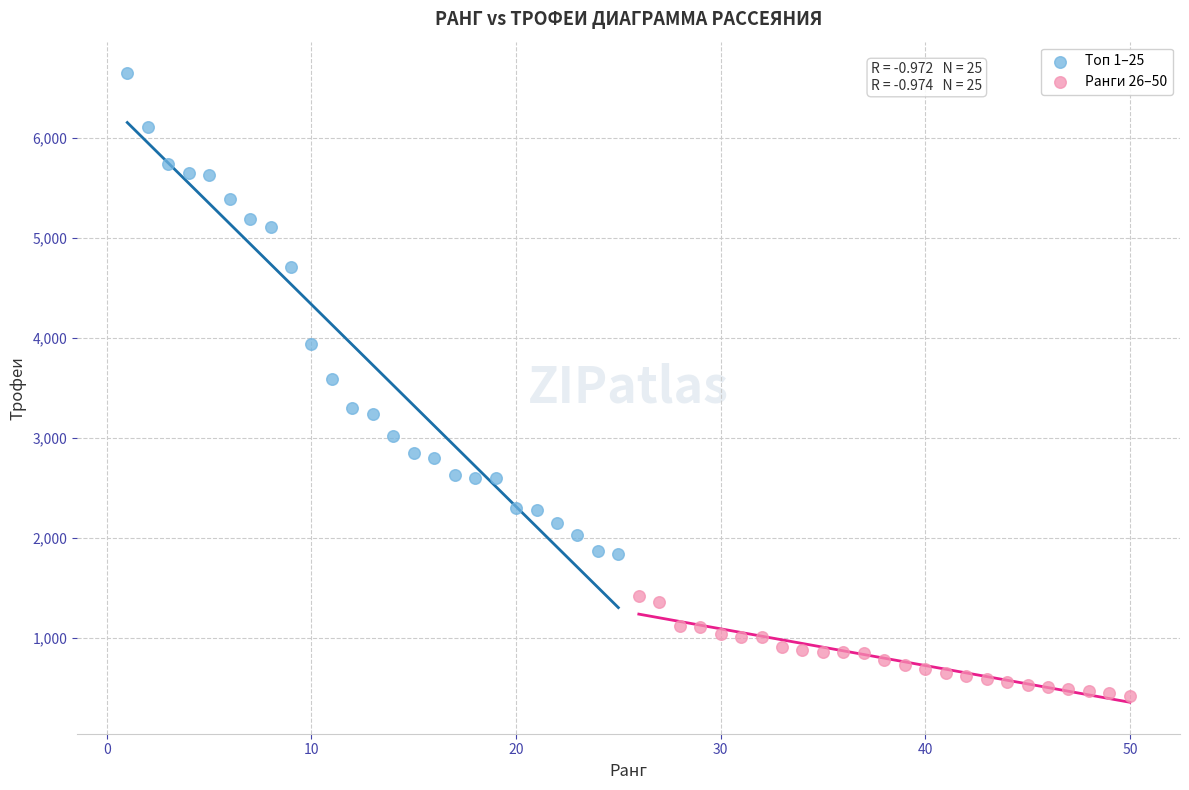

Which series has the widest spread of Y values?

Топ 1–25